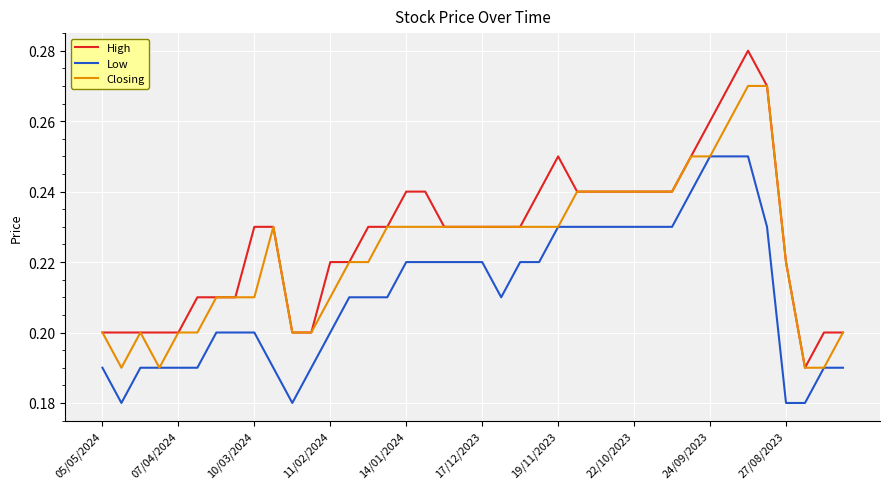

True or false: Low and High intersect in this chart.

False